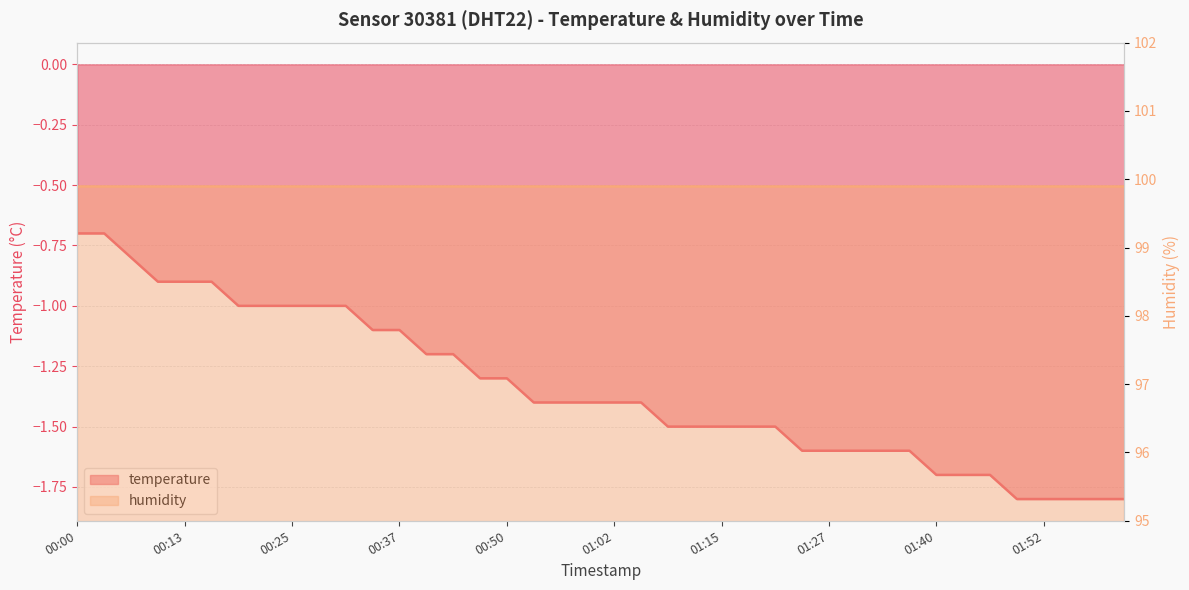

What is the difference between the maximum and minimum values?

1.1